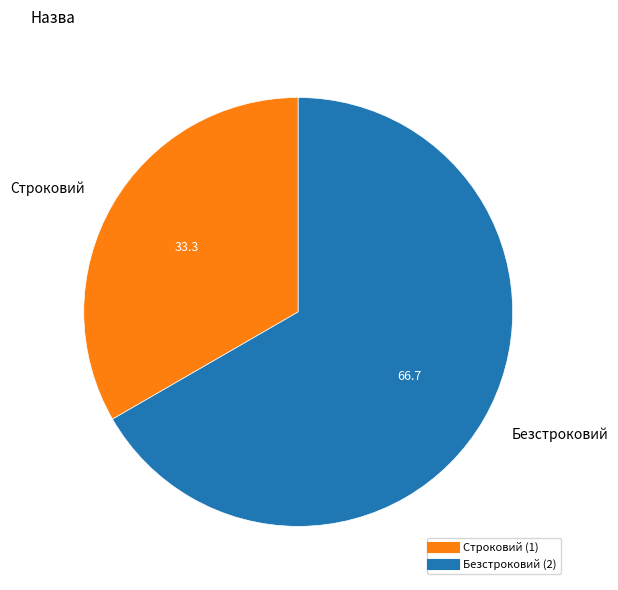

Which slice is the smallest?

Строковий